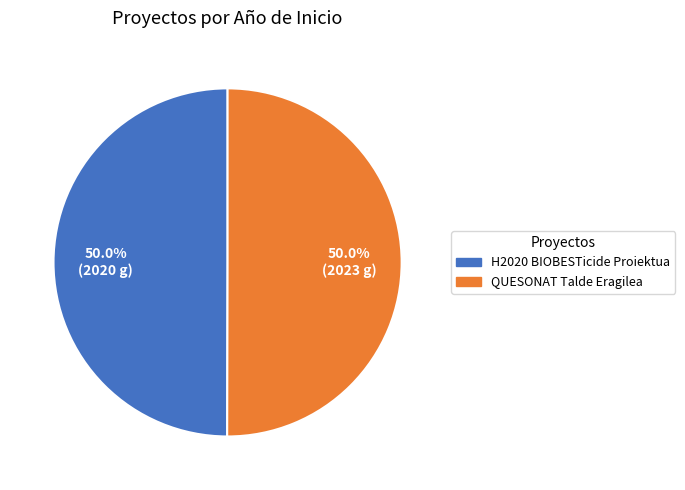

True or false: H2020 BIOBESTicide accounts for 57% of the total.

False